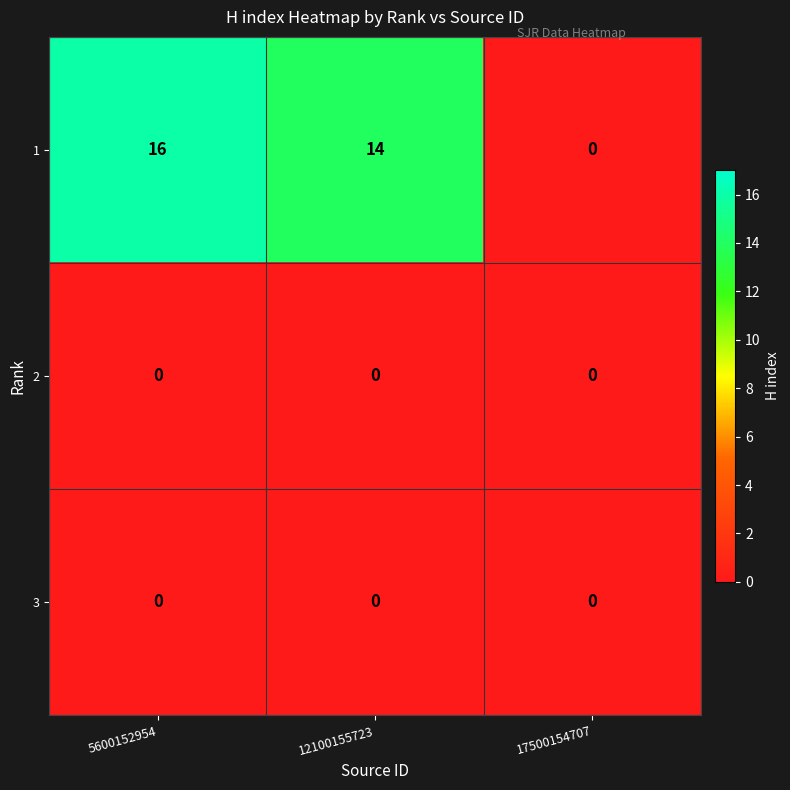

What is the approximate value of 1 at 12100155723, to the nearest 5?

15